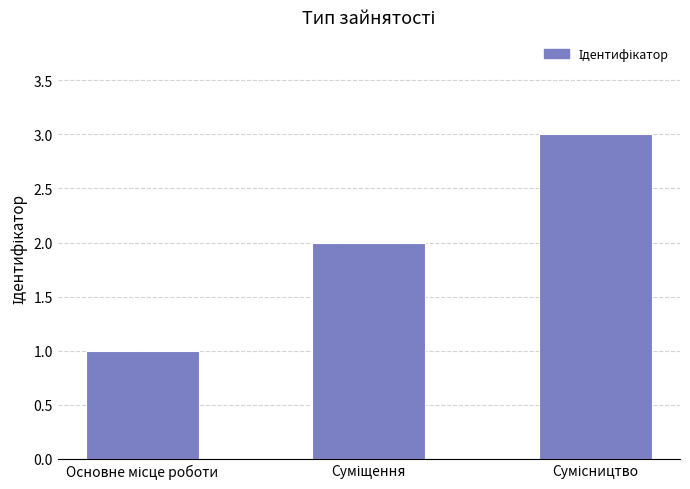

What is the maximum value shown in the chart?

3